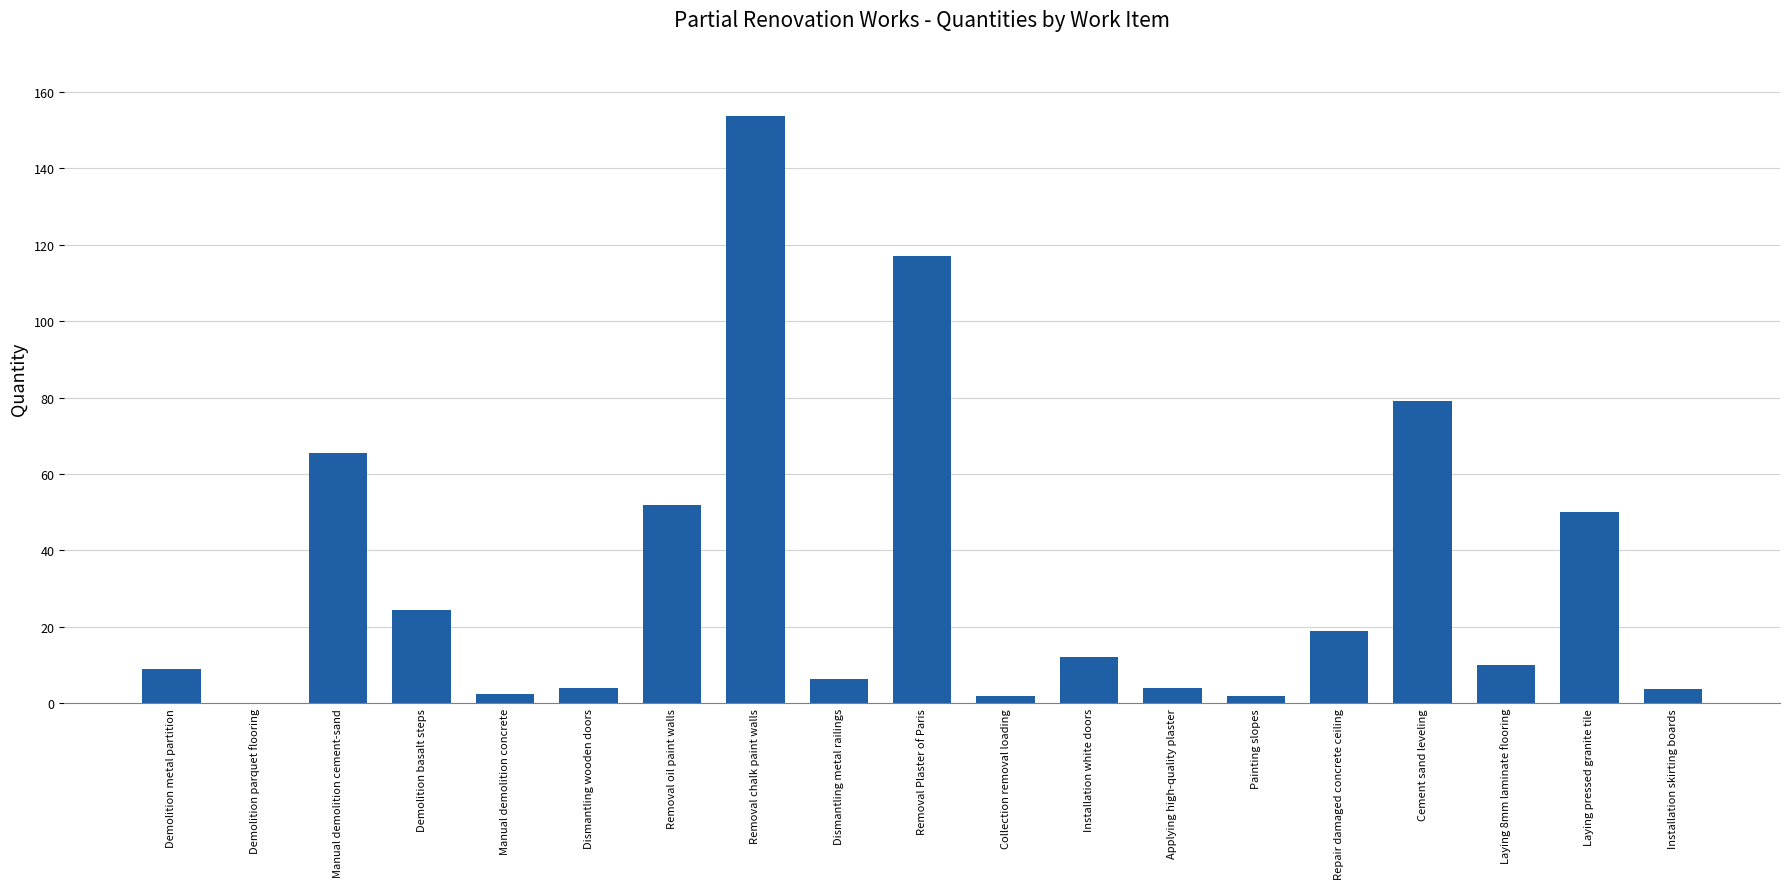

Between Removal chalk paint walls and Cement sand leveling, which is larger?

Removal chalk paint walls